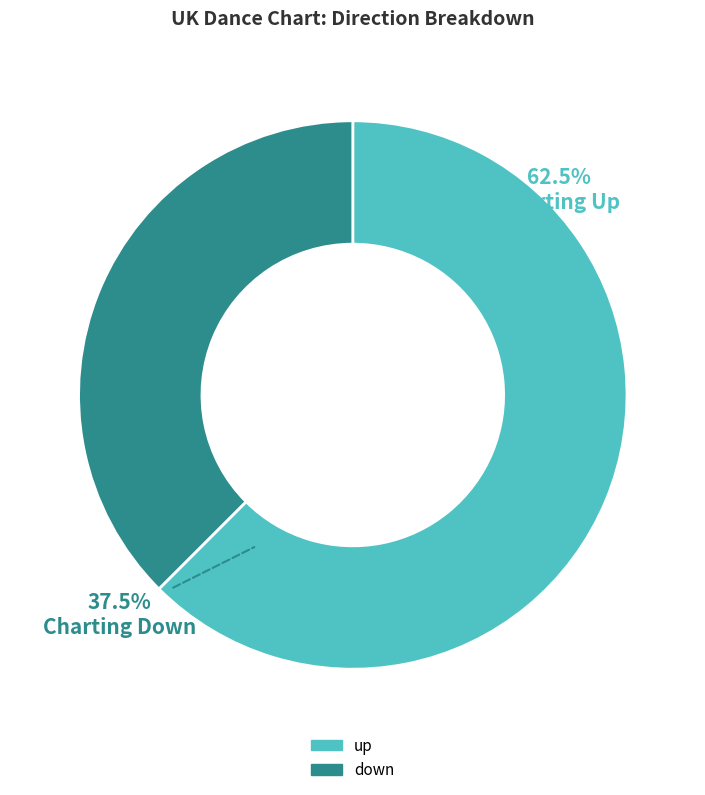

Count the number of slices in the pie.

2